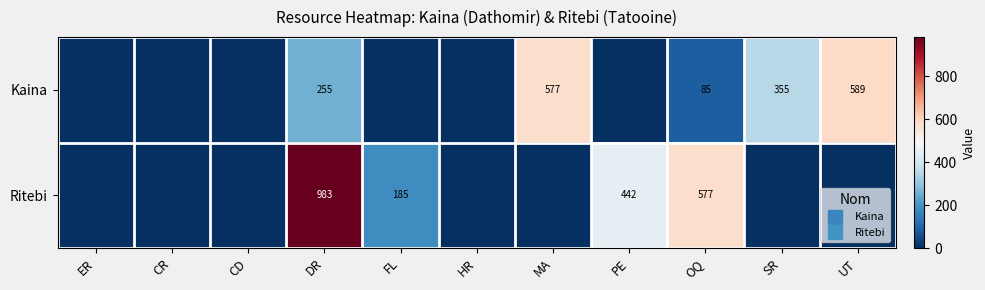

Rank the series by their average value, from highest to lowest.

Ritebi, Kaina